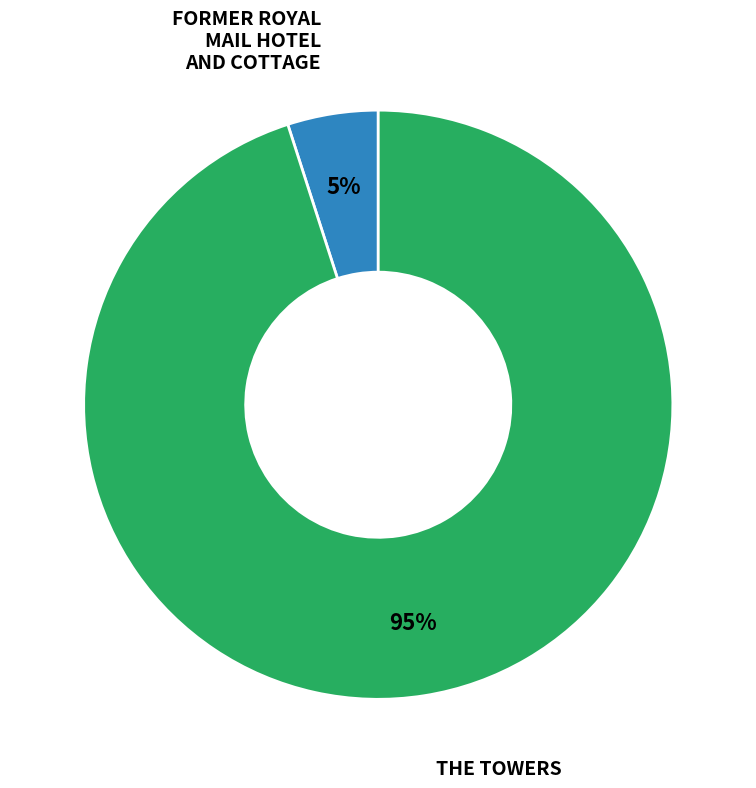

To the nearest percent, what is the difference between the FORMER ROYAL MAIL HOTEL AND COTTAGE and THE TOWERS slice percentages?

90%